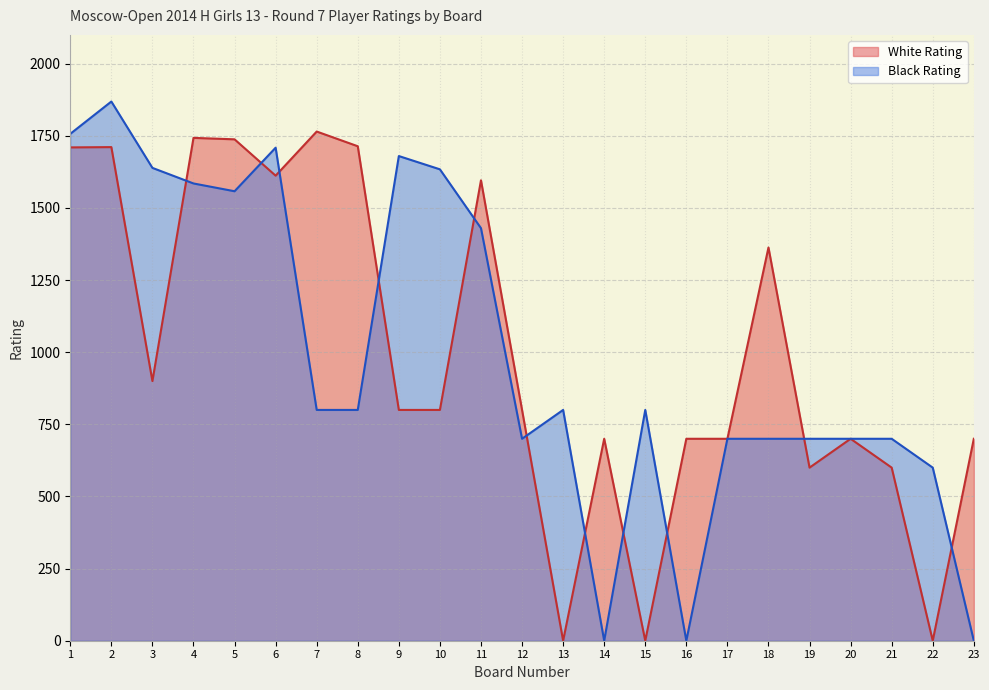

How many series are shown in this chart?

2